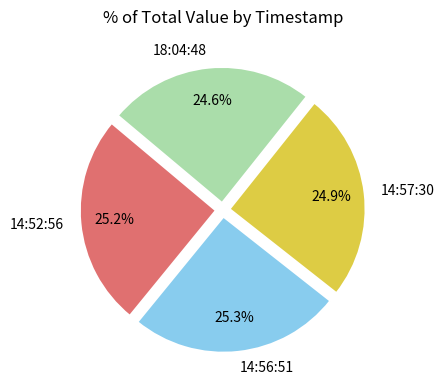

What is the ratio of the value at 14:57:30 to the value at 18:04:48?

1.0